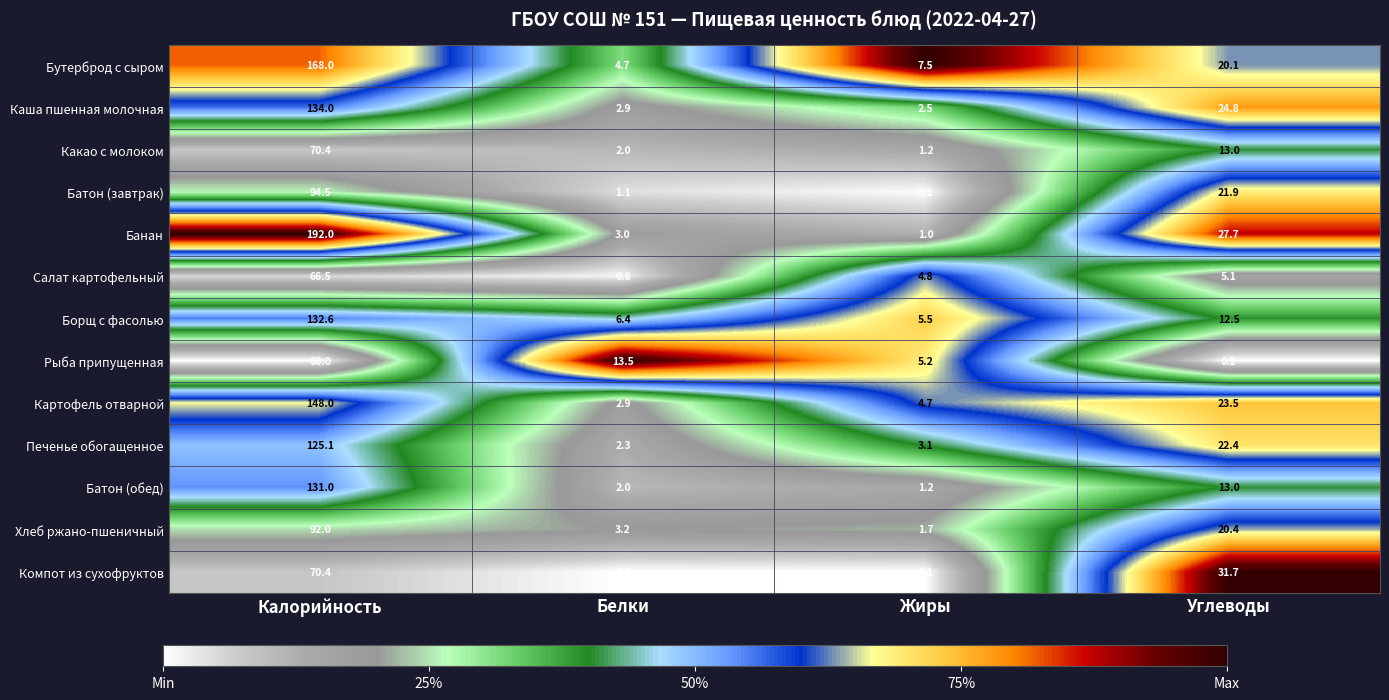

Count the number of categories in the chart.

4